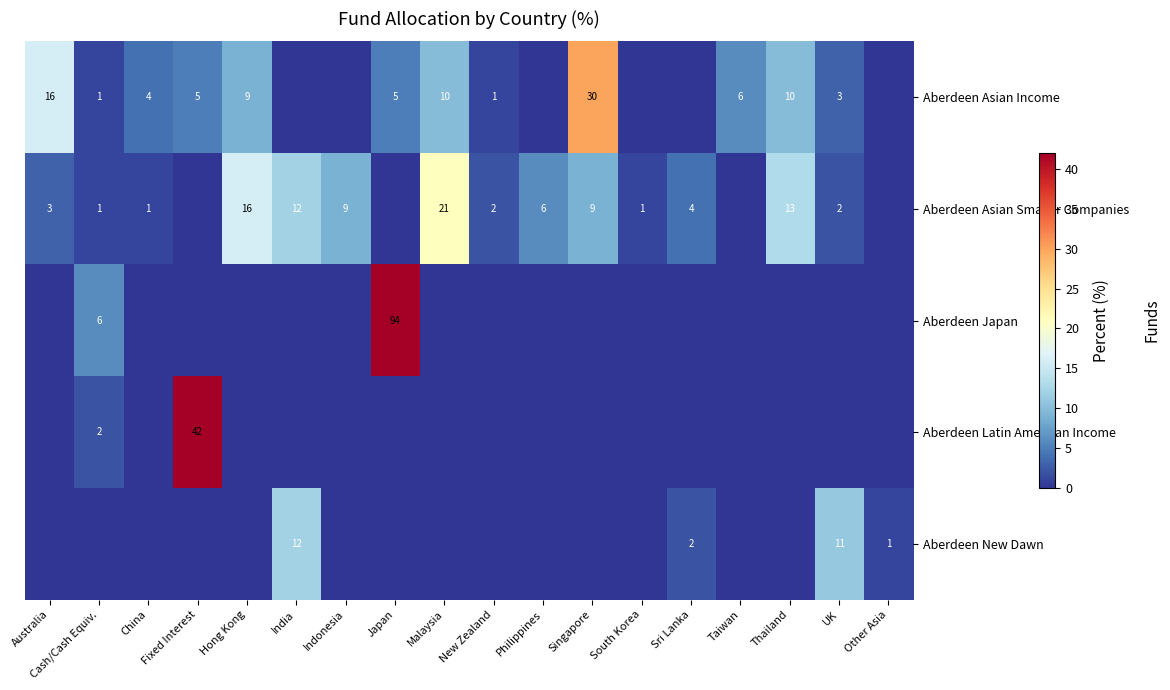

At how many categories does at least one series exceed 18?

4